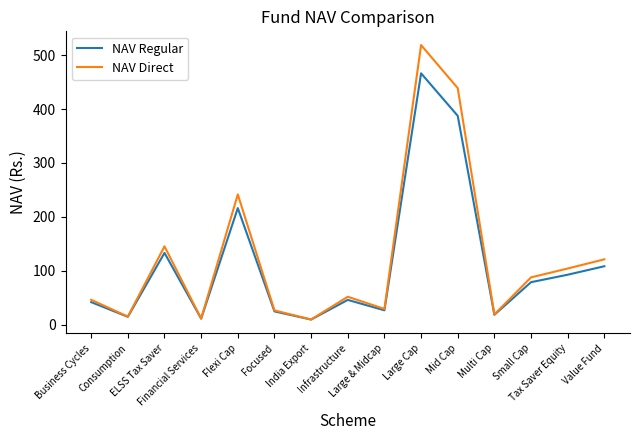

List the series in order of their peak value, highest first.

NAV Direct, NAV Regular